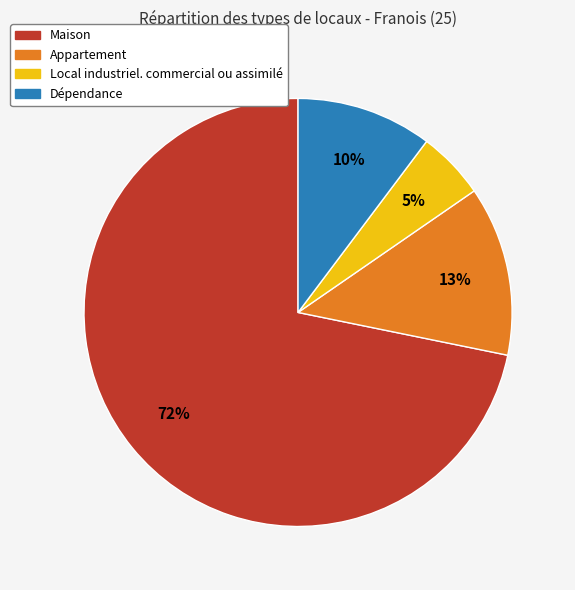

To the nearest percent, what is the difference between the largest and smallest slice percentages?

67%